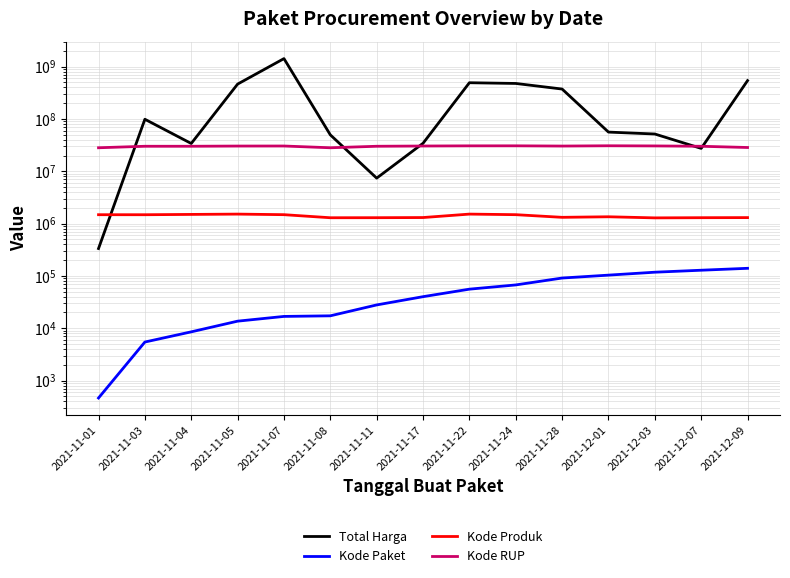

Which series changed the most between 2021-11-11 and 2021-11-28?

Total Harga